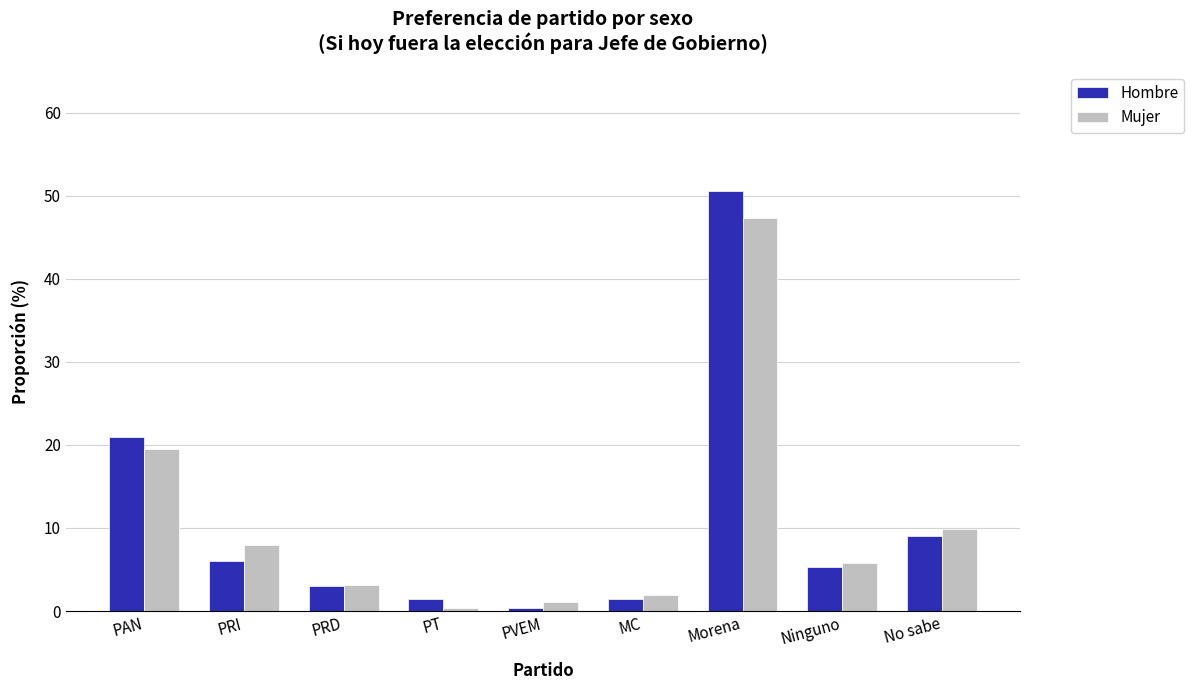

Is it true that Hombre equals 8.0 at Ninguno?

False